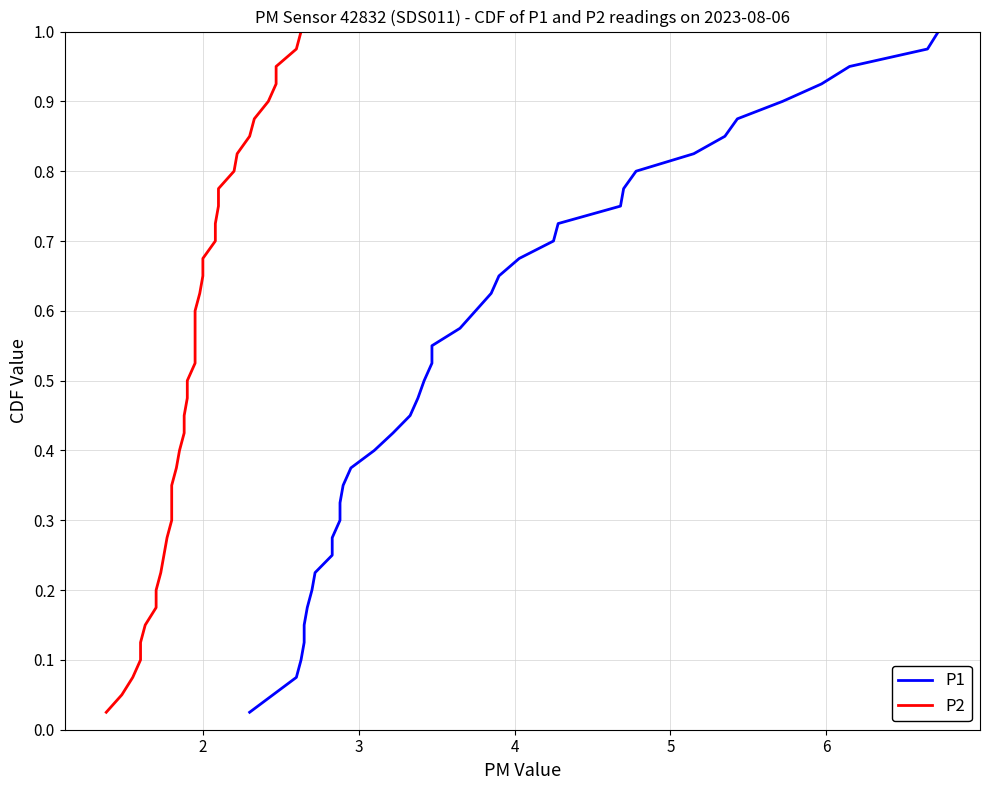

Reading right to left, list all the values displayed in this chart.

P1: 1.0	1.0	0.9	0.9	0.9	0.9	0.8	0.8	0.8	0.8	0.8	0.7	0.7	0.7	0.7	0.6	0.6	0.6	0.6	0.5	0.5	0.5	0.5	0.4	0.4	0.4	0.3	0.3	0.3	0.3	0.2	0.2	0.2	0.2	0.1	0.1	0.1	0.1	0.1	0.0
P2: 1.0	1.0	0.9	0.9	0.9	0.9	0.8	0.8	0.8	0.8	0.8	0.7	0.7	0.7	0.7	0.6	0.6	0.6	0.6	0.5	0.5	0.5	0.5	0.4	0.4	0.4	0.3	0.3	0.3	0.3	0.2	0.2	0.2	0.2	0.1	0.1	0.1	0.1	0.1	0.0